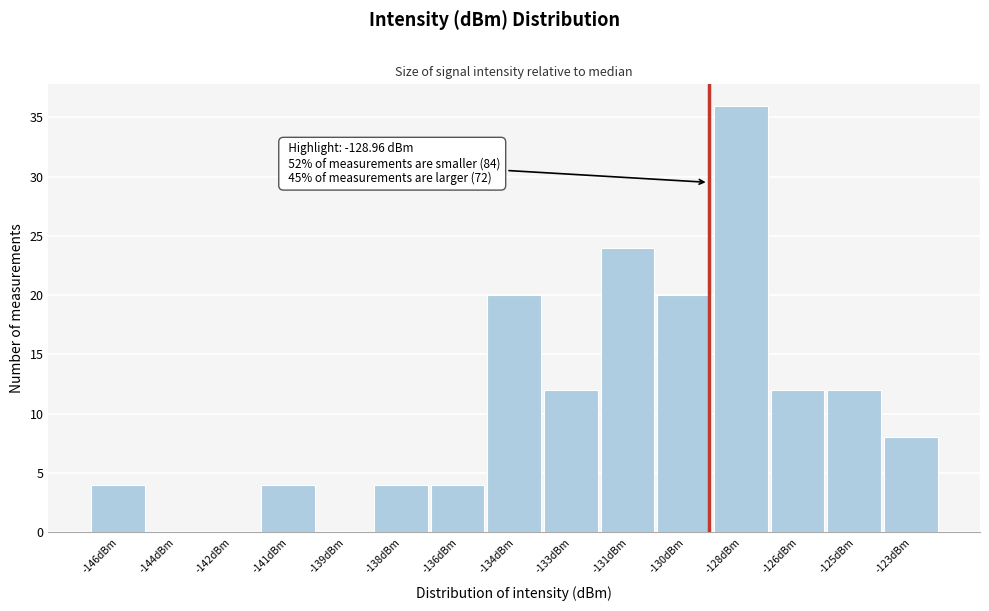

Reading left to right, list all the values displayed in this chart.

-146dBm=4	-144dBm=0	-142dBm=0	-141dBm=4	-139dBm=0	-138dBm=4	-136dBm=4	-134dBm=20	-133dBm=12	-131dBm=24	-130dBm=20	-128dBm=36	-126dBm=12	-125dBm=12	-123dBm=8